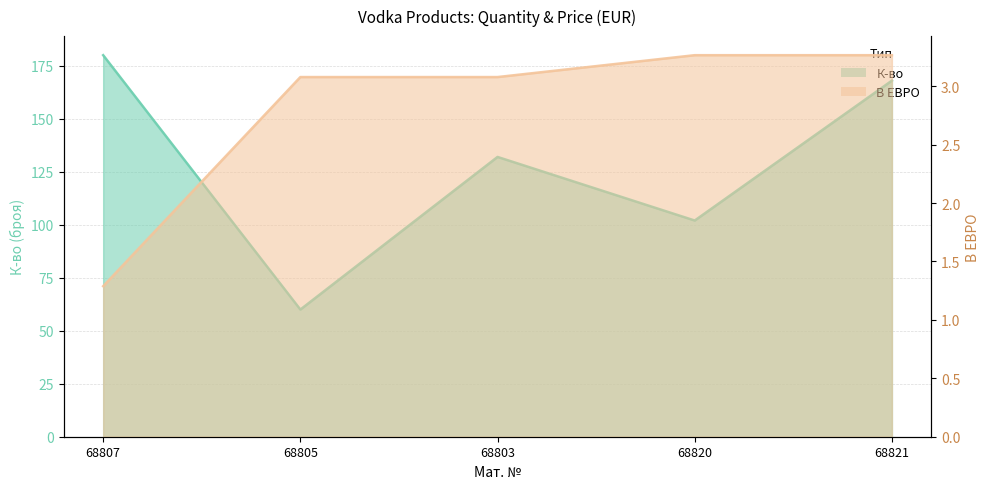

In К-во, how many points are lower than both neighbors (excluding endpoints)?

2